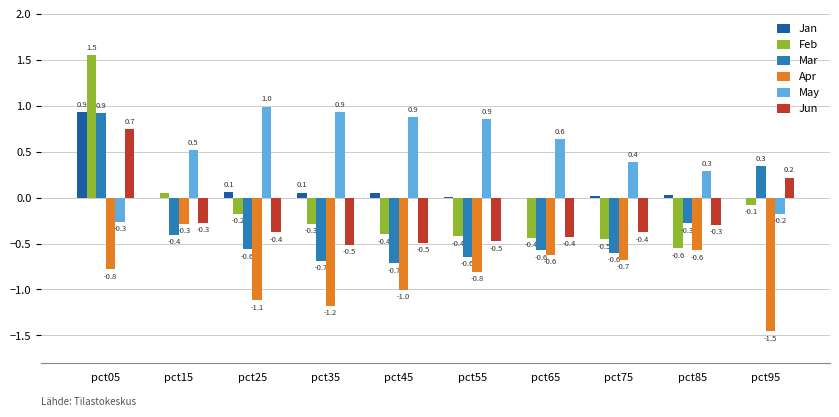

How many groups of bars are there?

10